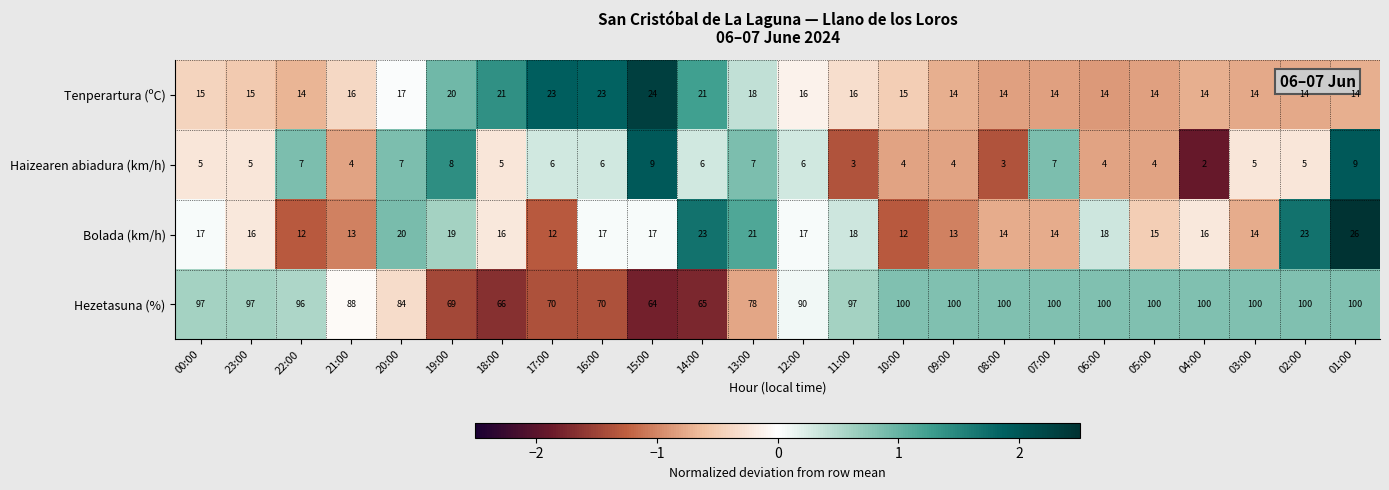

What is the sum of all Bolada (km/h) values?

403